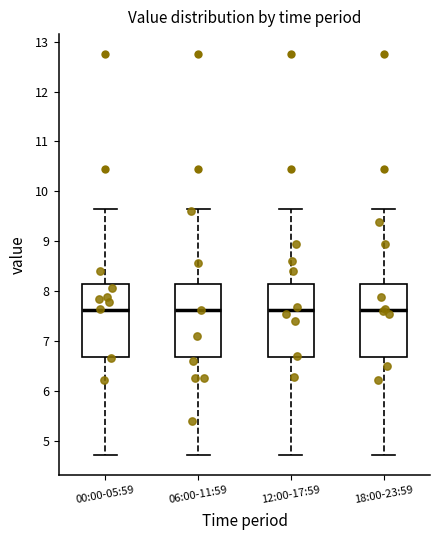

Where does the lower whisker of the box for 12:00-17:59 end on the y-axis? The values are not printed on the chart, so give them approximately, as read against the axis.

4.7